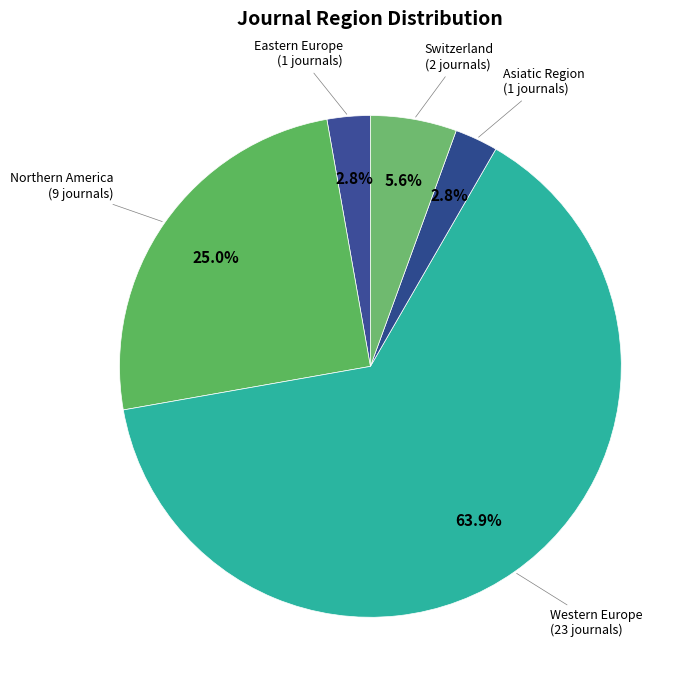

How many slices are in this pie chart?

5